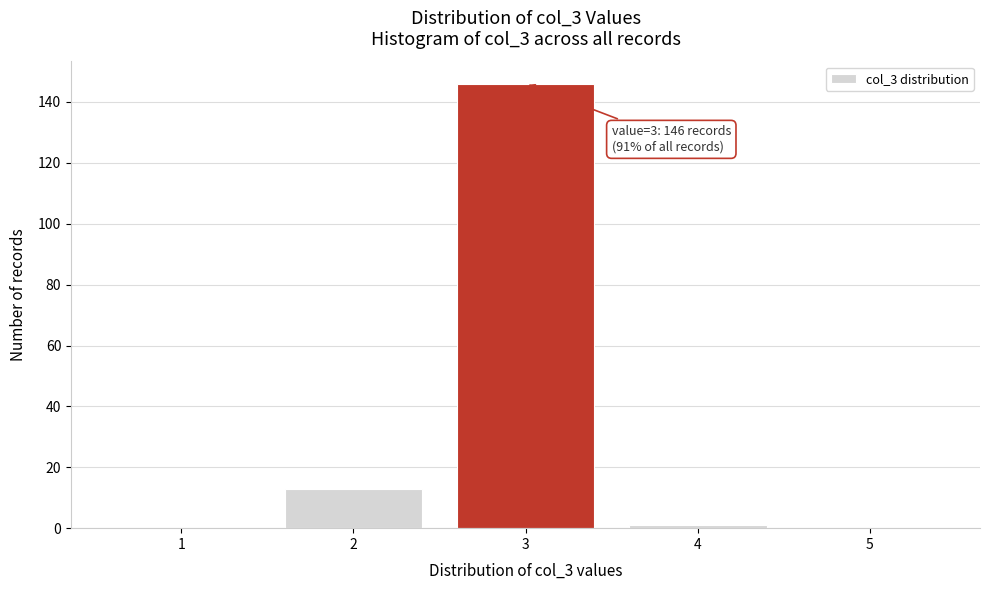

Which range on the x-axis has the tallest bar?

2.5 to 3.5